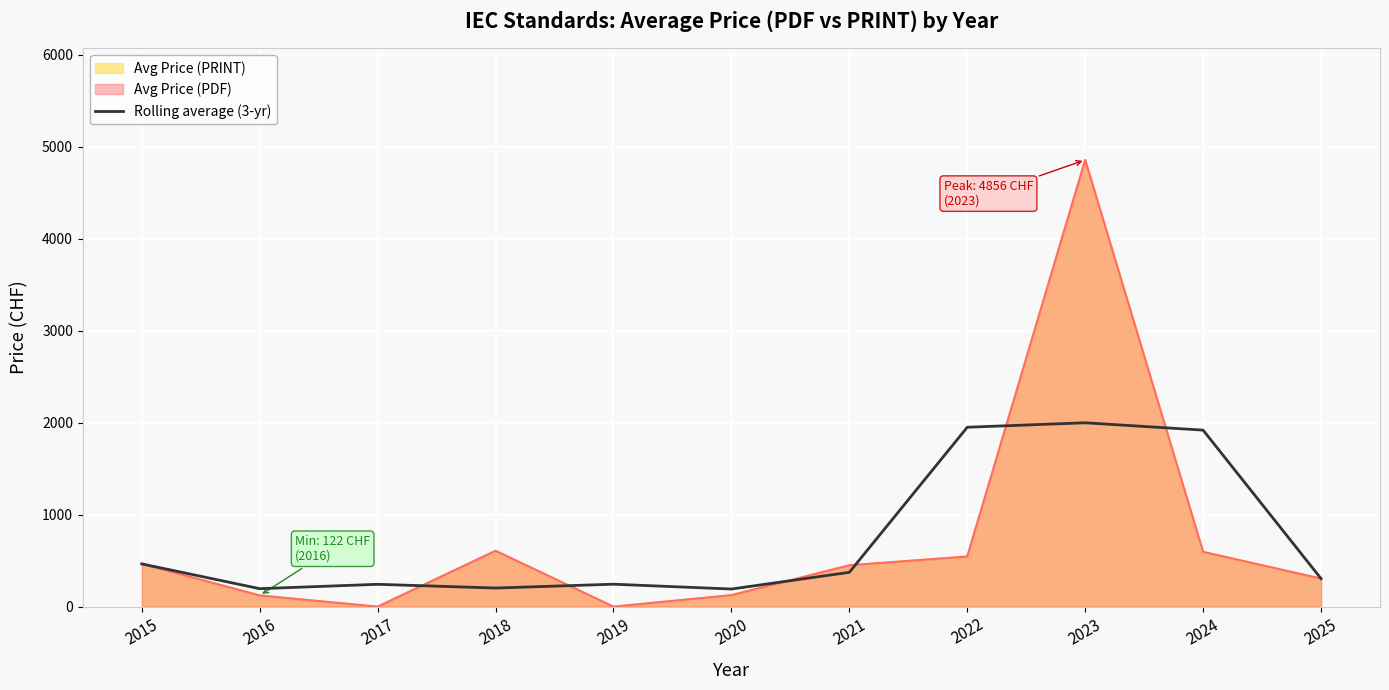

Read the value at 2019.

244.2